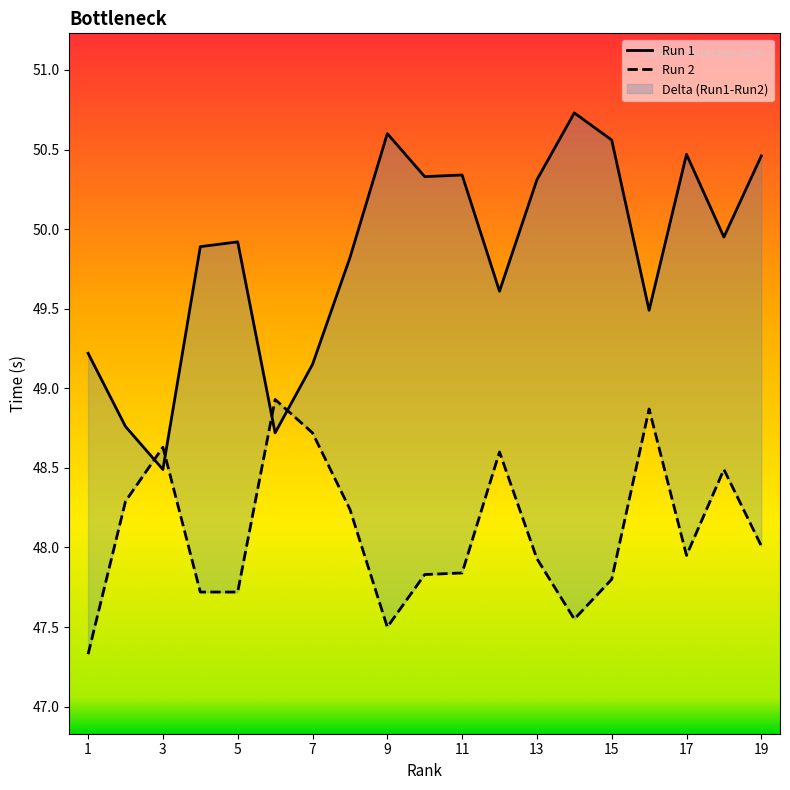

Reading left to right, list all the values displayed in this chart.

Run 1: 1=49.2	2=48.8	3=48.5	4=49.9	5=49.9	6=48.7	7=49.1	8=49.8	9=50.6	10=50.3	11=50.3	12=49.6	13=50.3	14=50.7	15=50.6	16=49.5	17=50.5	18=50.0	19=50.5
Run 2: 1=47.3	2=48.3	3=48.6	4=47.7	5=47.7	6=48.9	7=48.7	8=48.2	9=47.5	10=47.8	11=47.8	12=48.6	13=47.9	14=47.5	15=47.8	16=48.9	17=48.0	18=48.5	19=48.0